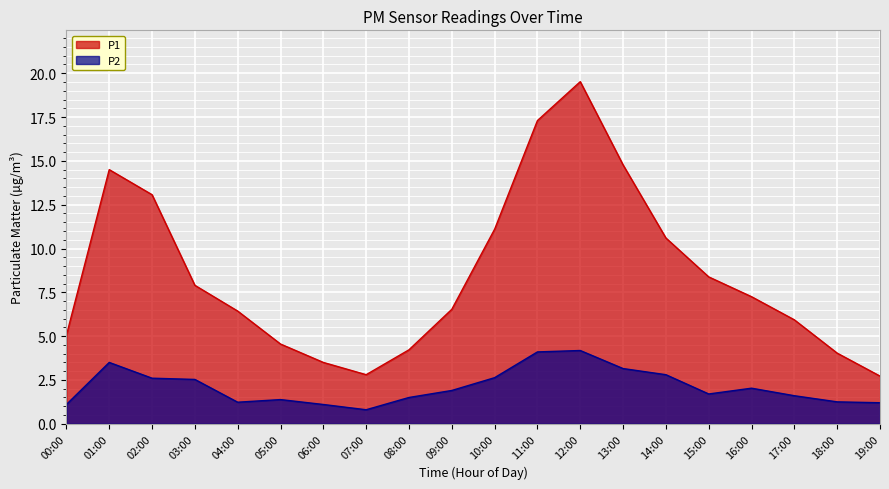

What value does the P1 series have at 03:00?

7.9